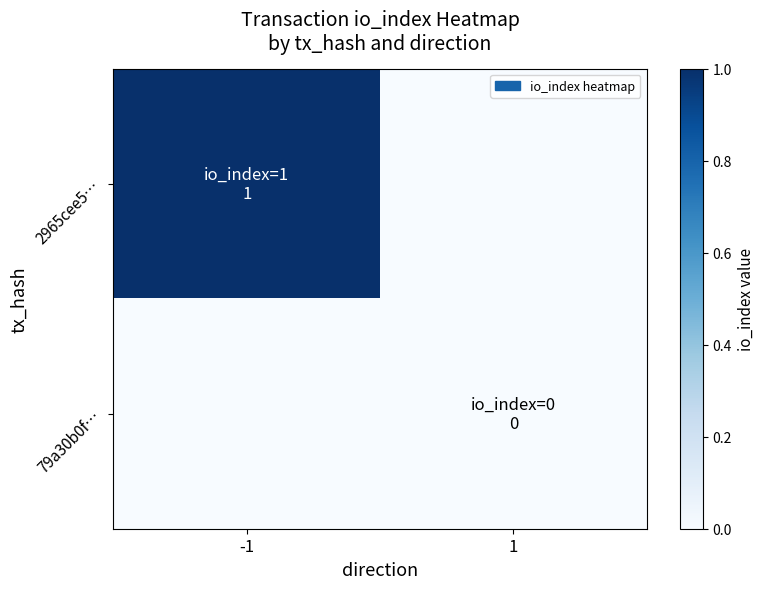

Which label corresponds to the smallest value in the chart?

1